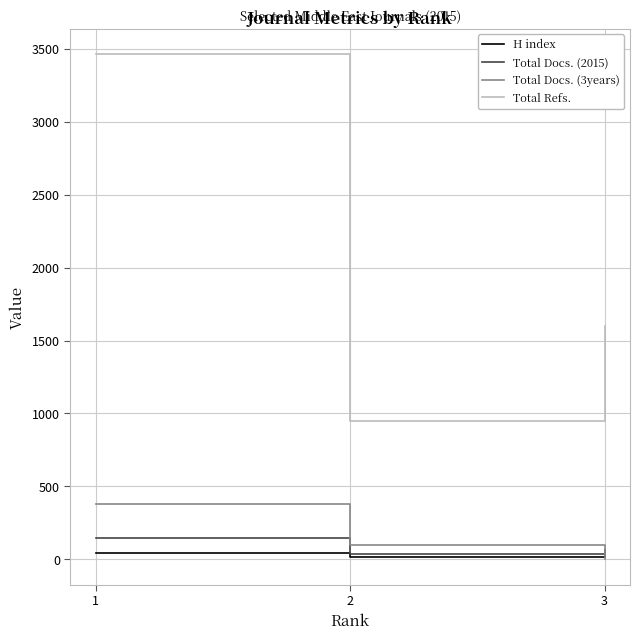

The value of Total Refs. at 2 is 950. True or false?

True